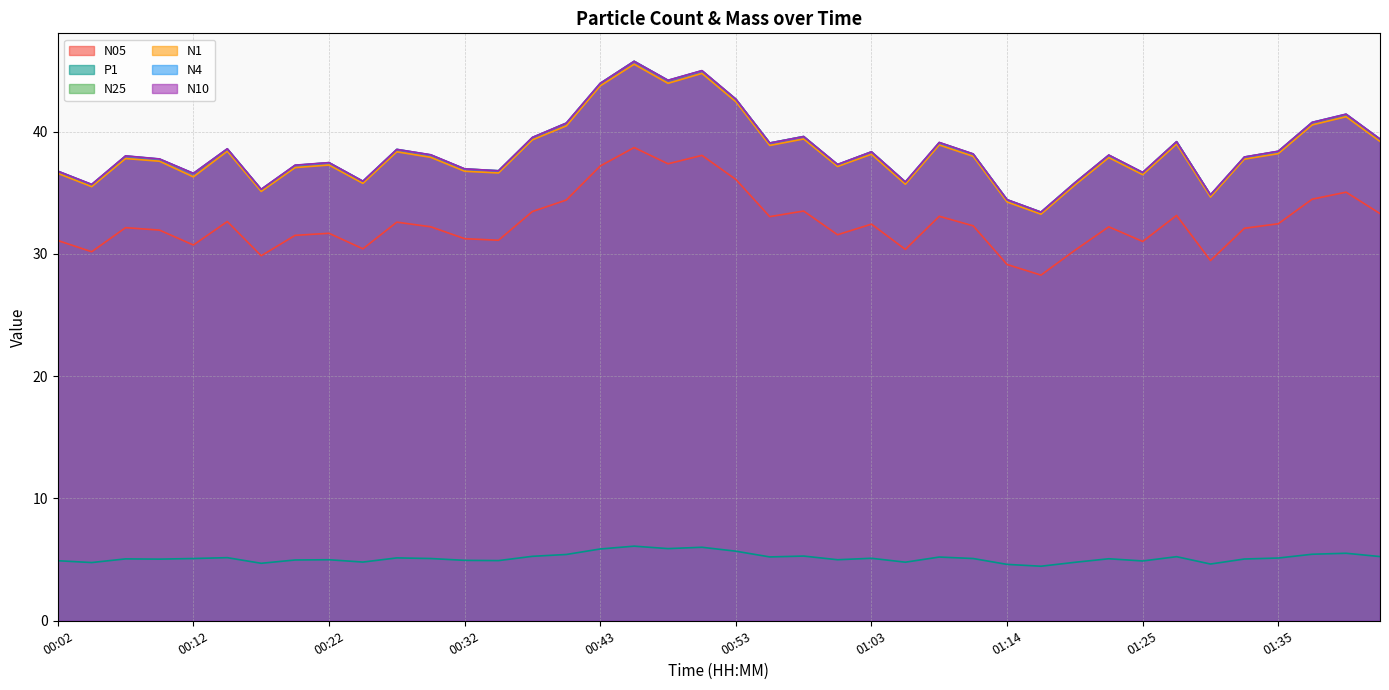

What is the label of the 17th point from the right?

01:01